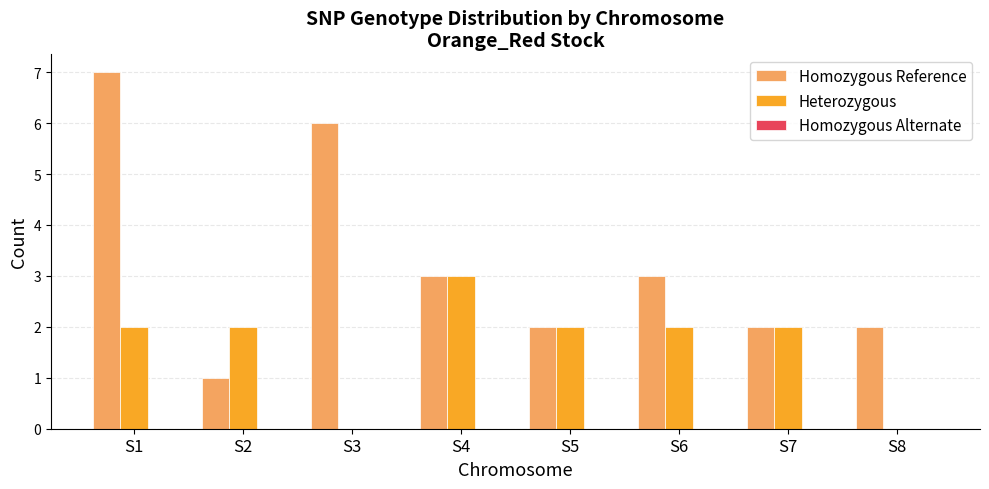

At which category is the sum across all series the highest?

S1